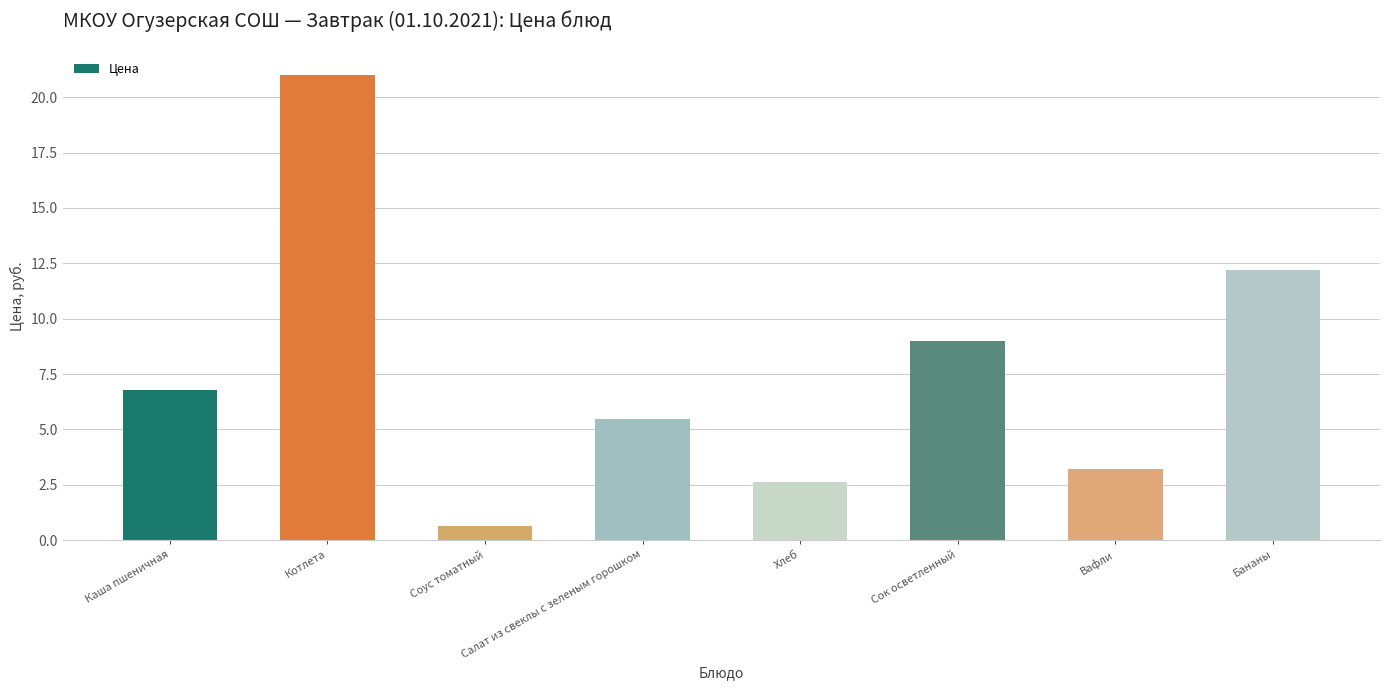

What is the difference between the second highest and minimum values?

11.6